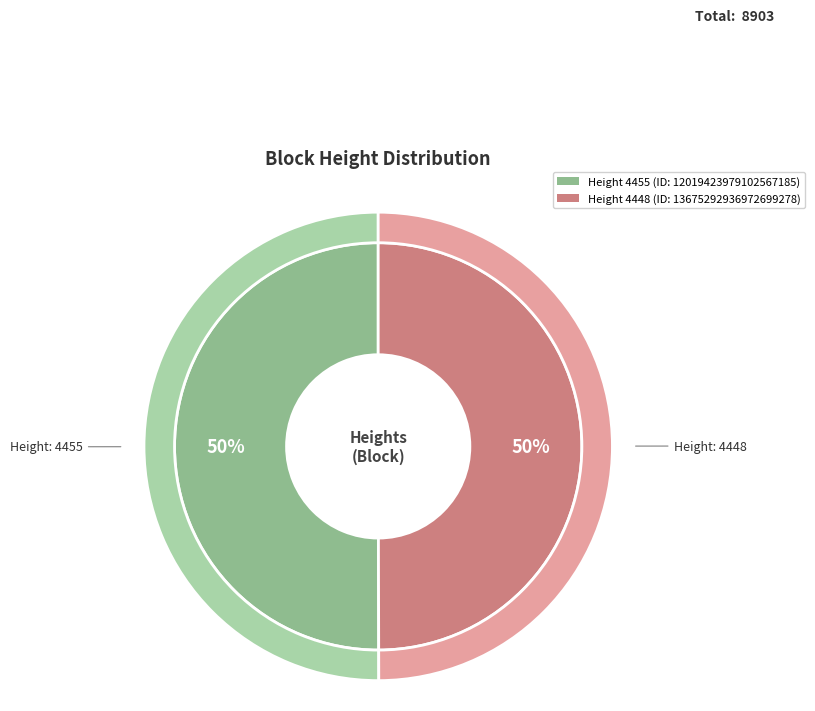

Count the number of slices in the pie.

2